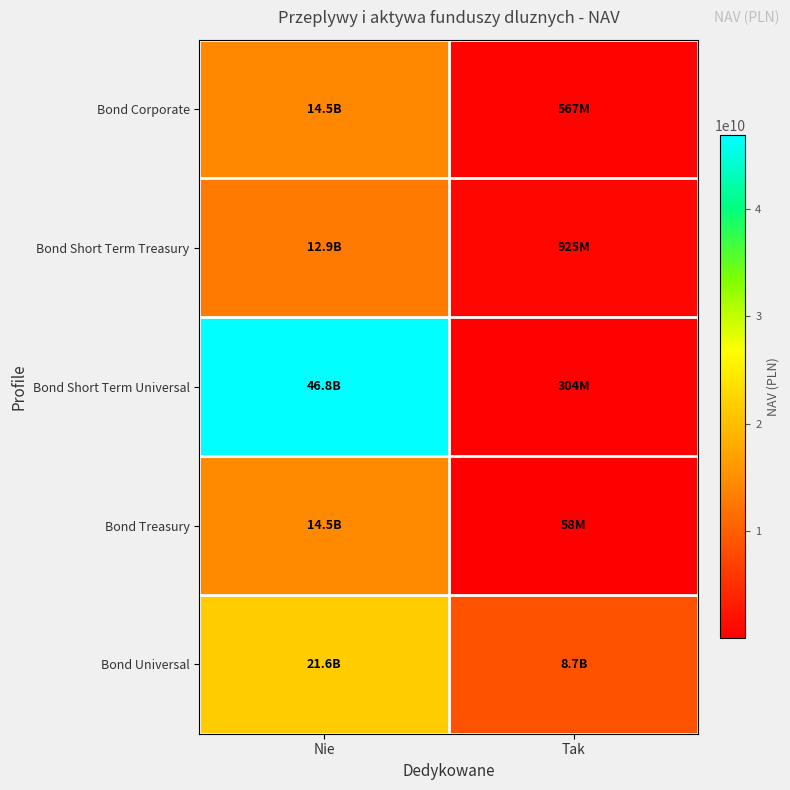

What is the total value across all series at Tak?

10589613701.3